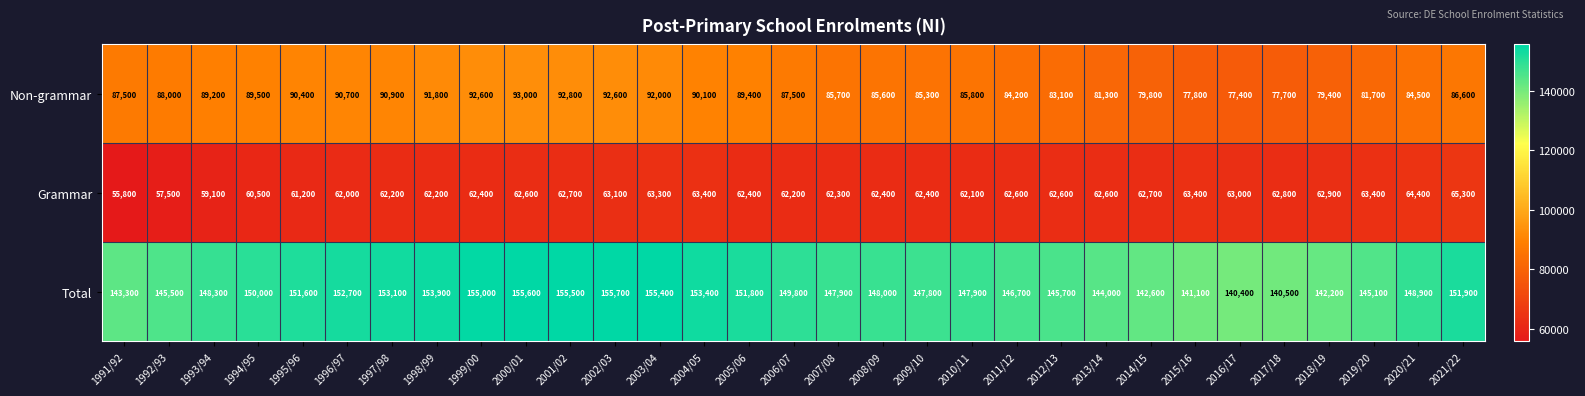

What is the difference between the second highest and minimum values in the Non-grammar series?

15400